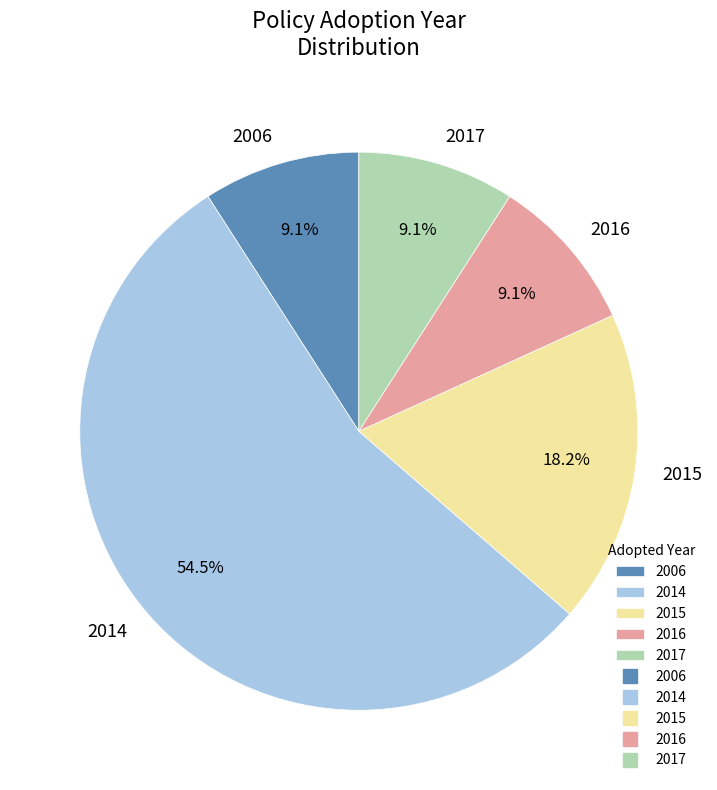

Which slice is the largest?

2014